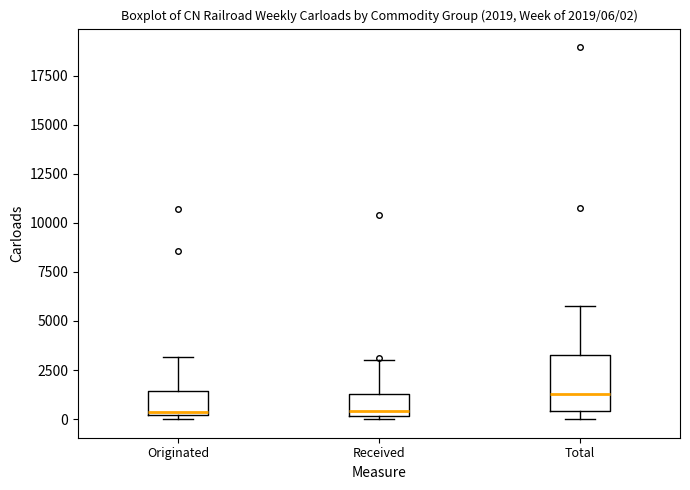

Which box is the tallest, from its lower edge to its upper edge?

Total